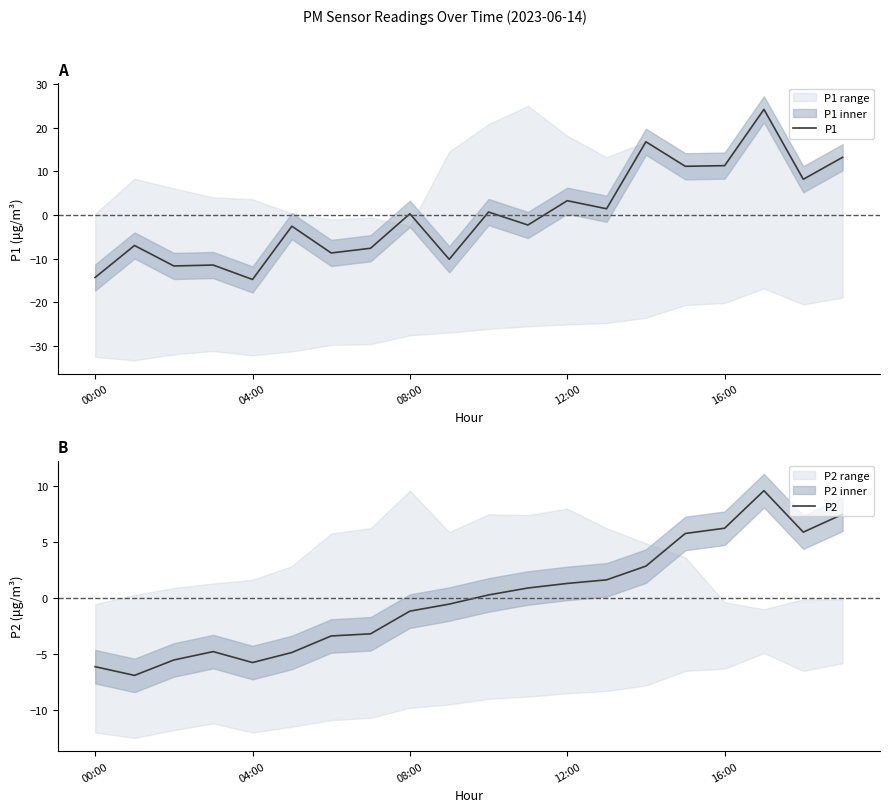

What is the greatest value displayed?

24.3